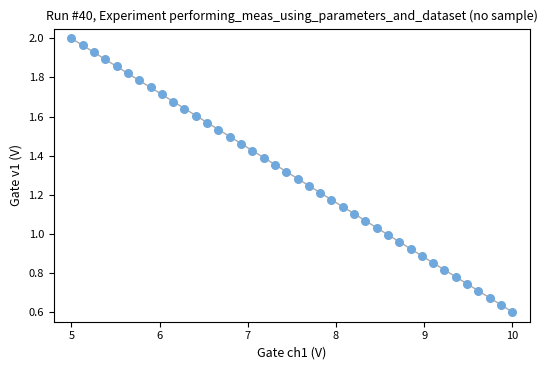

What is the range of X values (max minus min)?

5.0